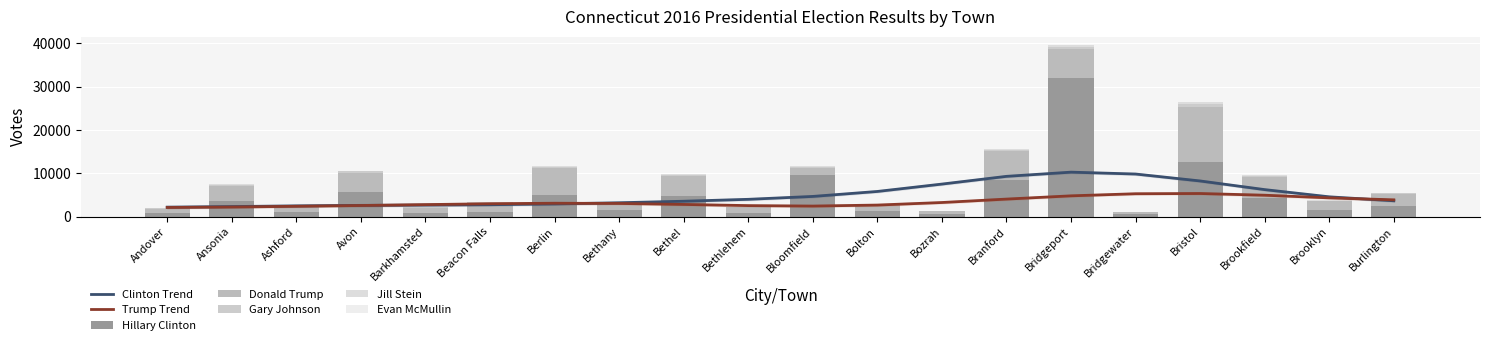

What is the difference between the second highest and second lowest values in the Donald Trump series?

5832